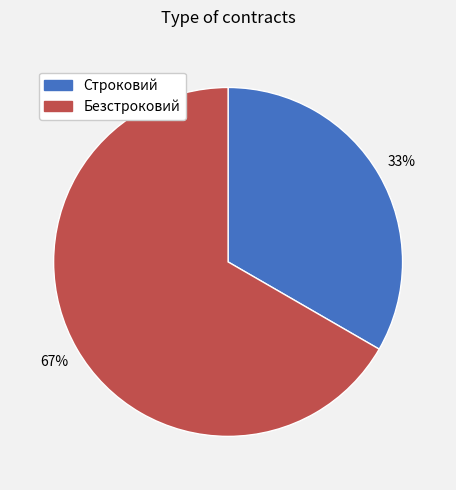

Do Строковий and Безстроковий together represent more than half of the pie?

Yes